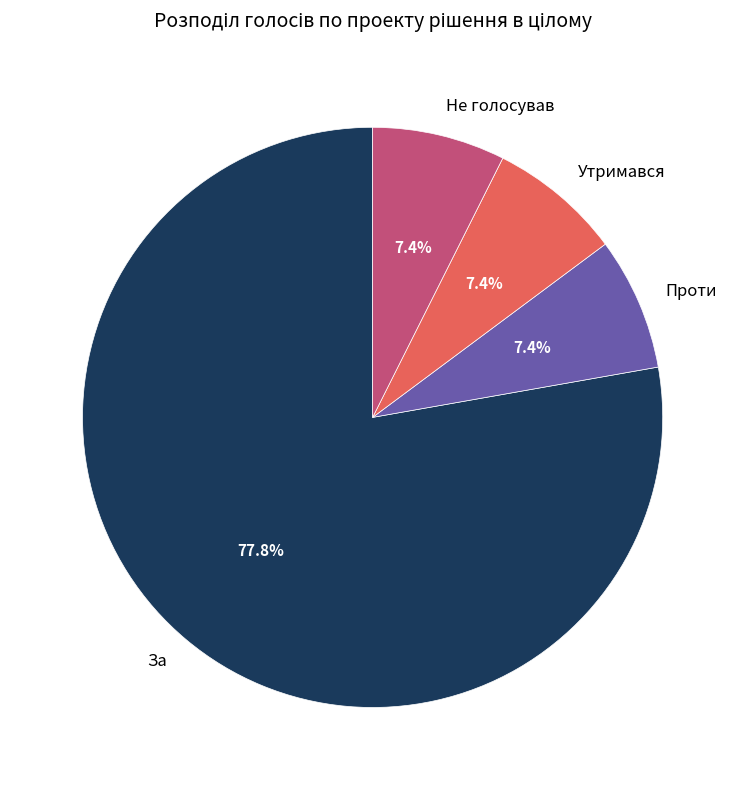

To the nearest percent, what percentage of the pie is Проти?

7%